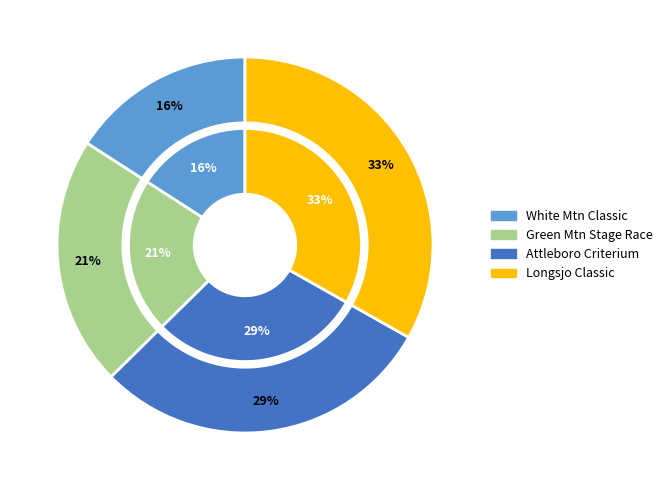

Is there any slice that represents more than half of the pie?

No